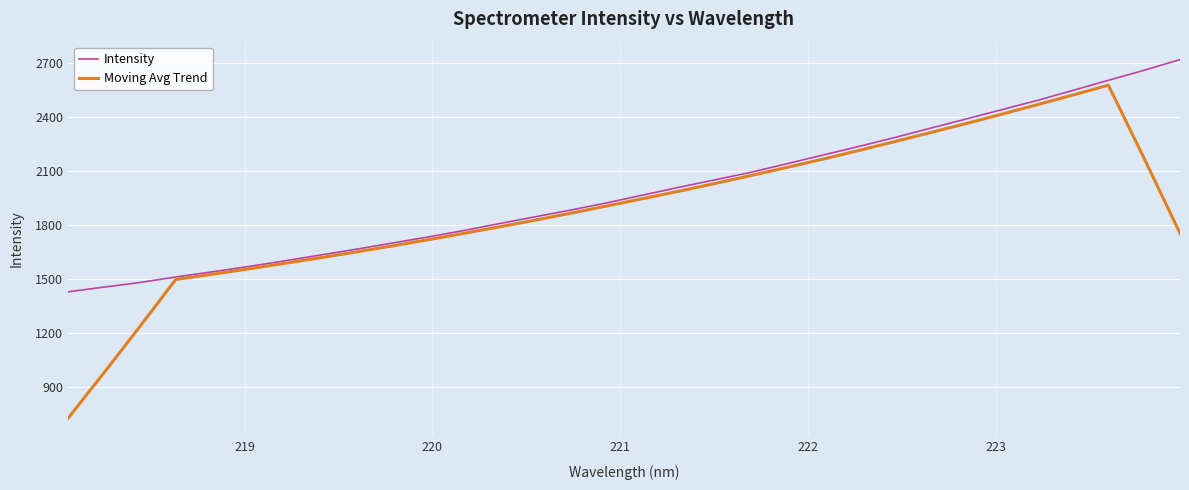

List the series in order of their overall mean, lowest first.

Moving Avg Trend, Intensity